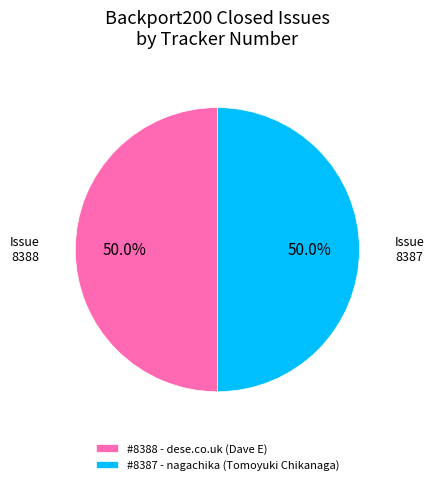

Is the sum of Issue 8387 and Issue 8388 greater than half?

Yes